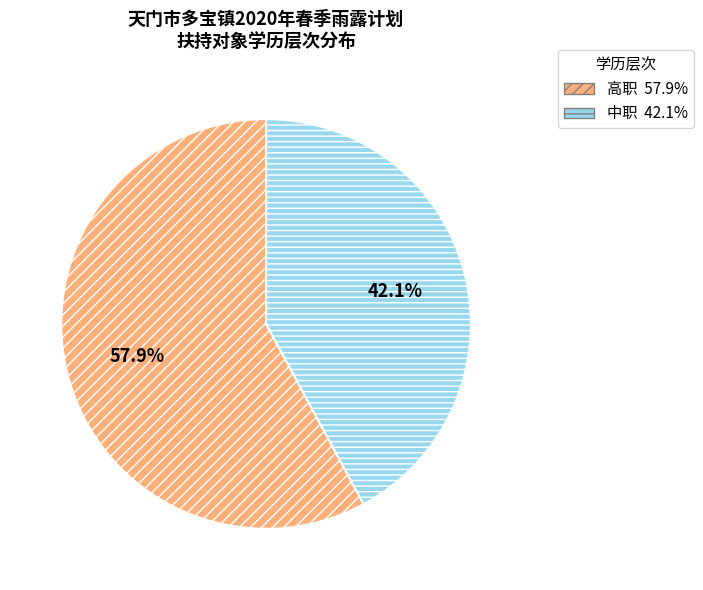

To the nearest percent, what portion does 高职 represent?

58%